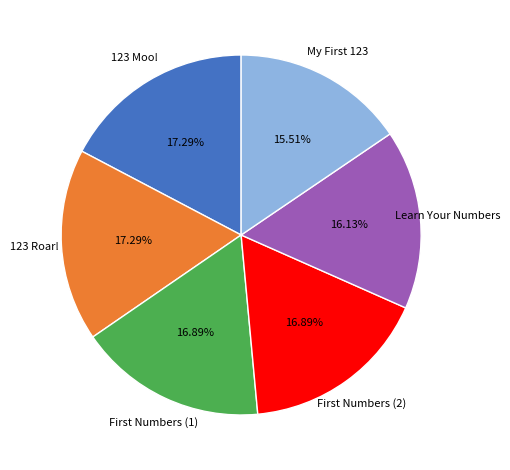

Is there a majority slice in this chart?

No